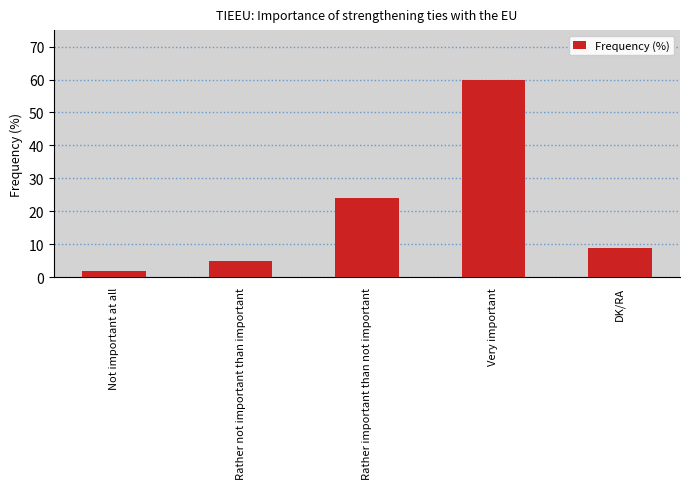

Reading left to right, what are all the values shown in this chart?

Not important at all=2	Rather not important than important=5	Rather important than not important=24	Very important=60	DK/RA=9